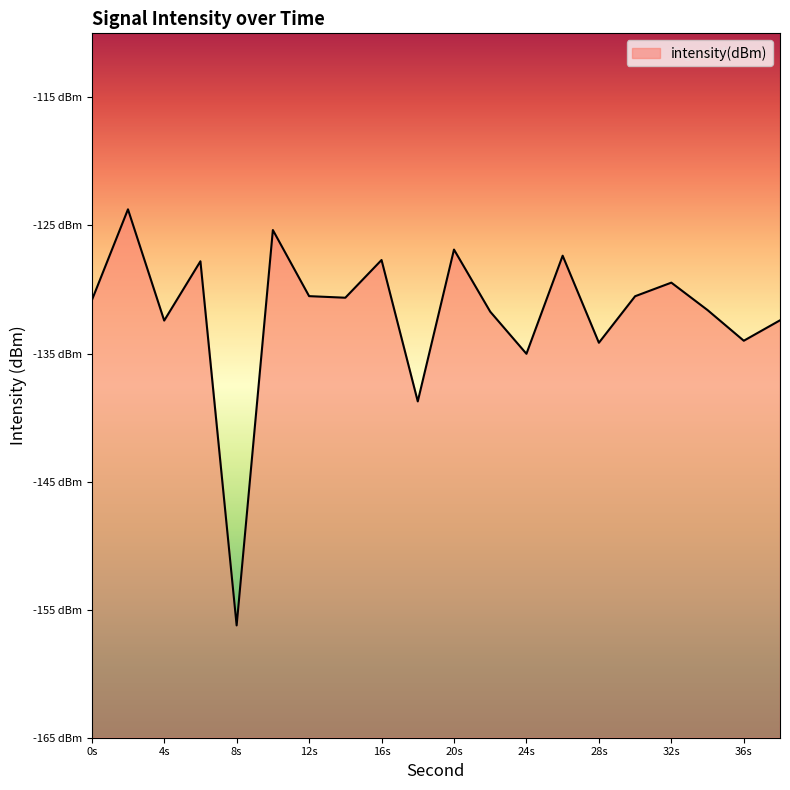

True or false: the data shows -130.5 at 30.

True